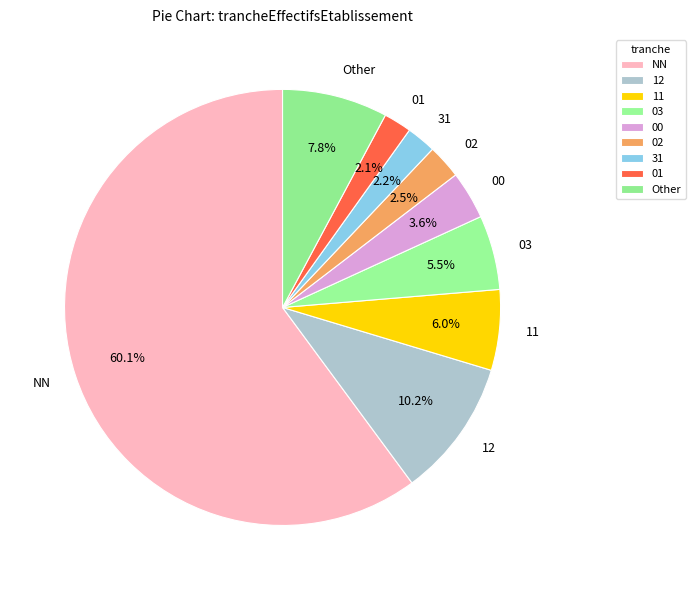

Which category accounts for the majority?

NN